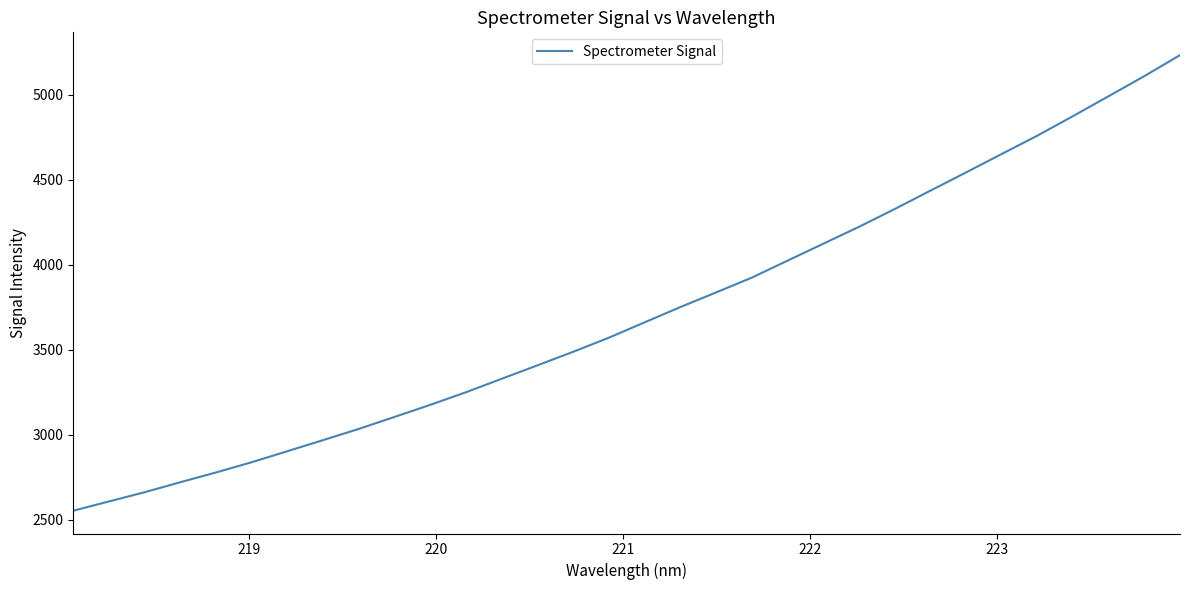

What is the minimum value shown in the chart?

2553.8